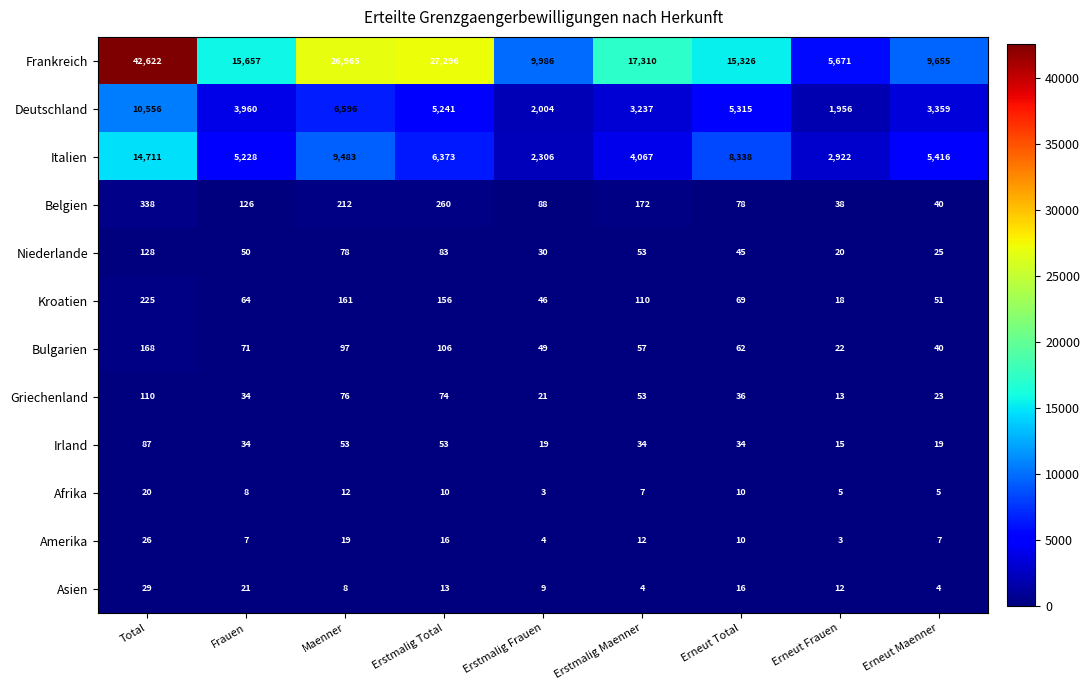

Between Frauen and Erstmalig Maenner, which series saw the biggest shift?

Frankreich